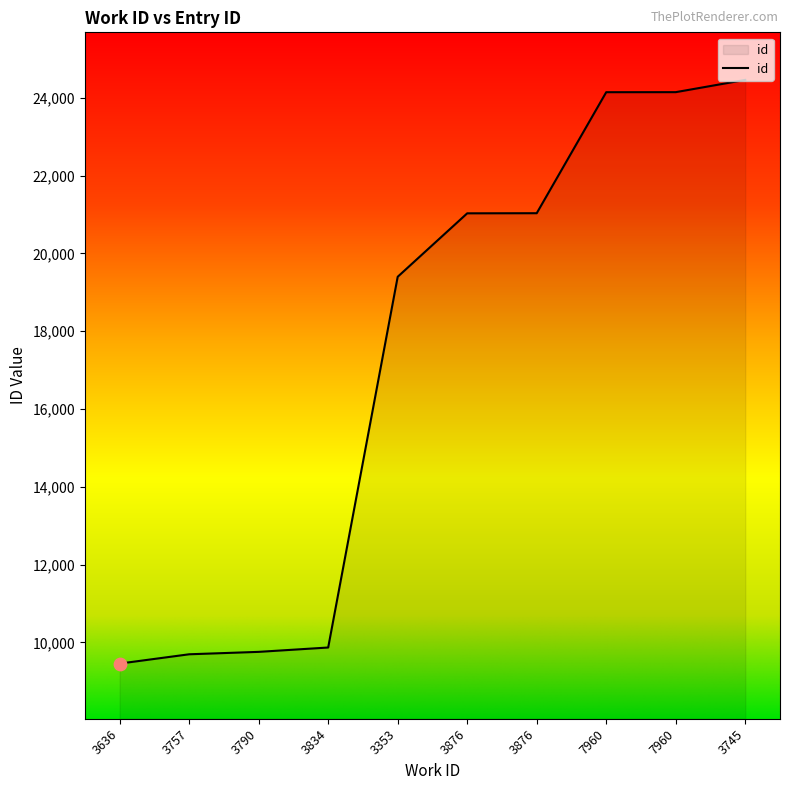

Is this an area chart (filled region under the line)?

Yes